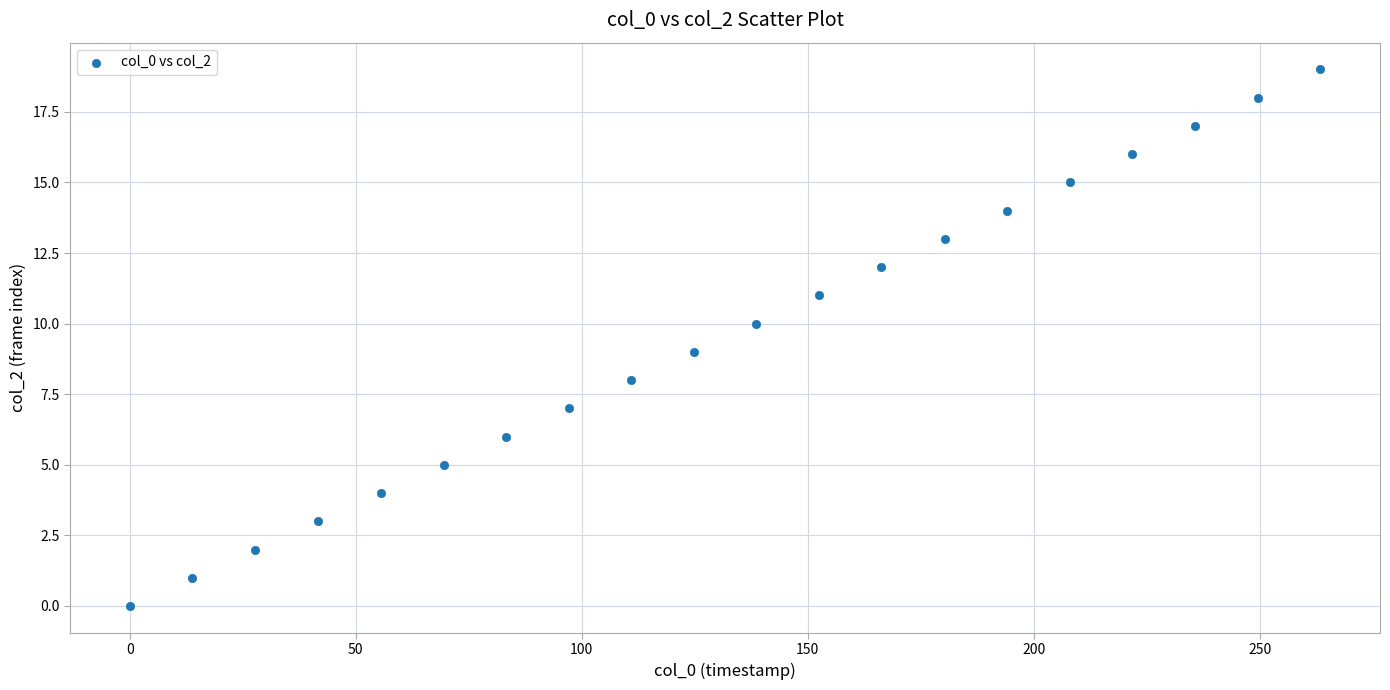

What is the range of Y values (max minus min)?

19